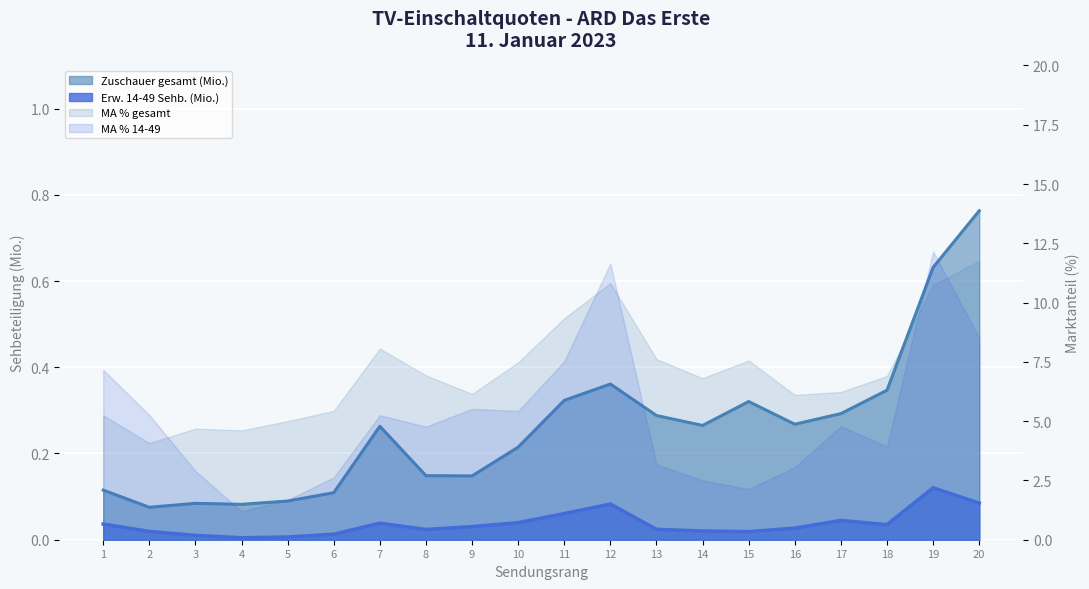

What is the maximum value shown in the chart?

0.8